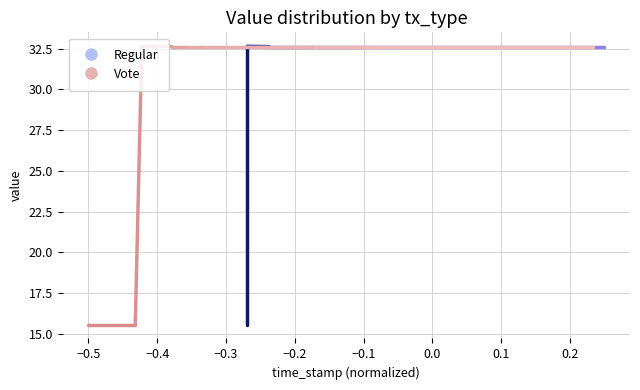

What is the average value of the Regular series?

24.1